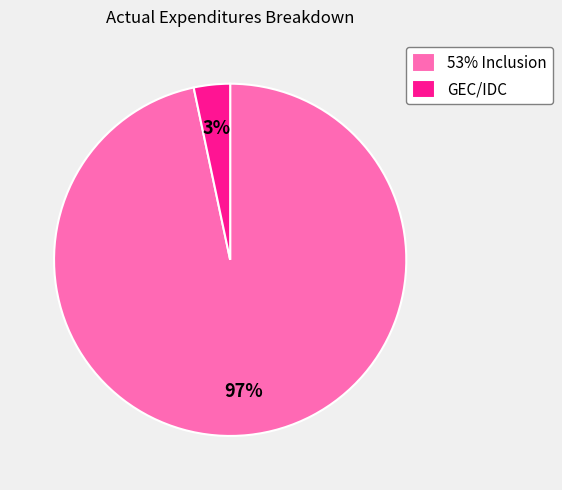

To the nearest percent, what percentage of the pie is 53% Inclusion?

97%